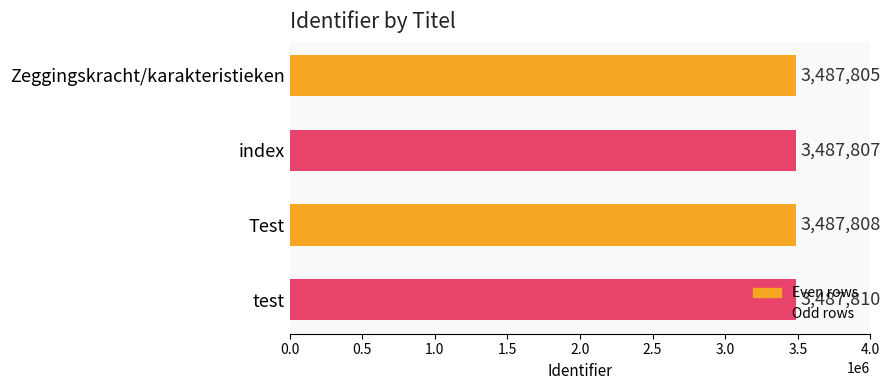

List the labels in order of value, largest first.

test, Test, index, Zeggingskracht/karakteristieken